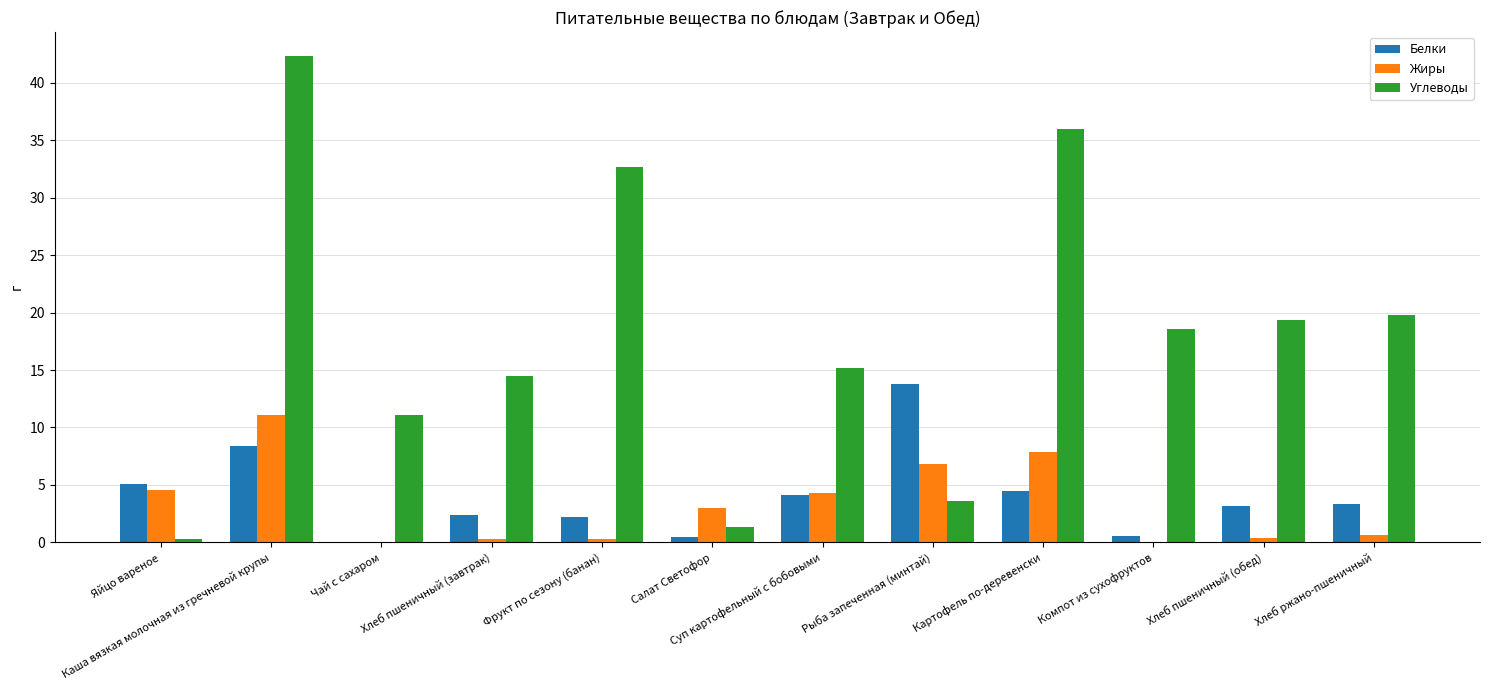

What is the maximum value shown in the chart?

42.3